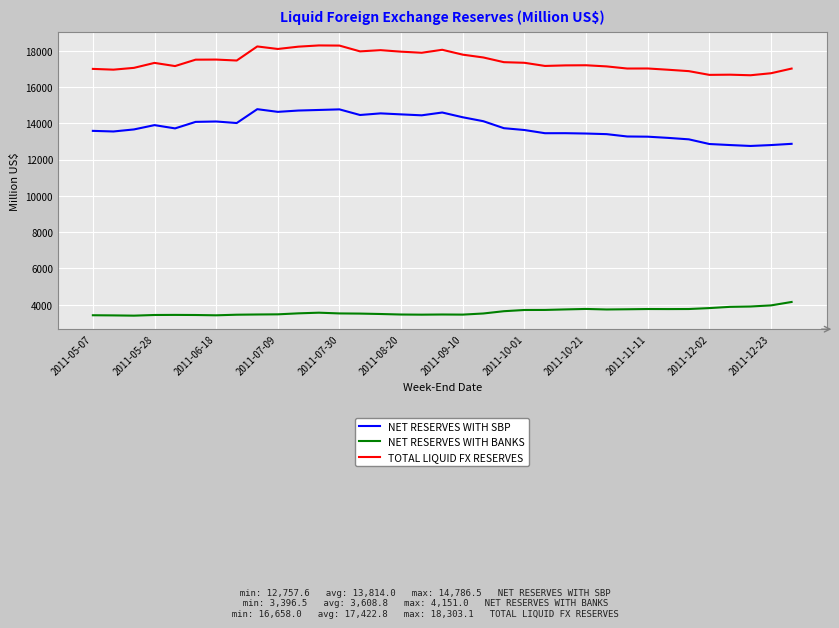

True or false: NET RESERVES WITH BANKS and TOTAL LIQUID FX RESERVES cross at least once.

False